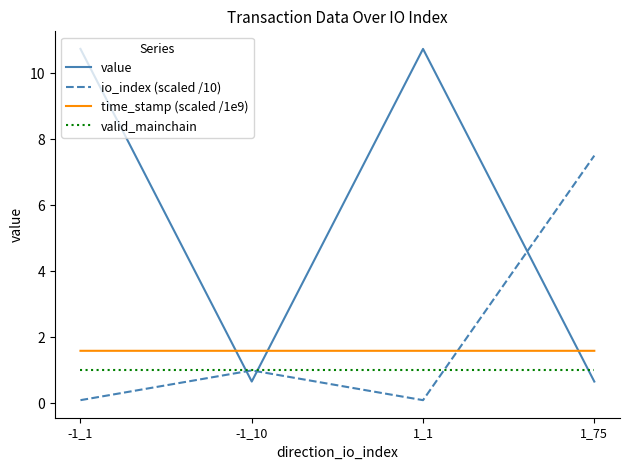

Reading right to left, list all the values displayed in this chart.

value: 0.7	10.7	0.7	10.7
io_index (scaled /10): 7.5	0.1	1.0	0.1
time_stamp (scaled /1e9): 1.6	1.6	1.6	1.6
valid_mainchain: 1.0	1.0	1.0	1.0